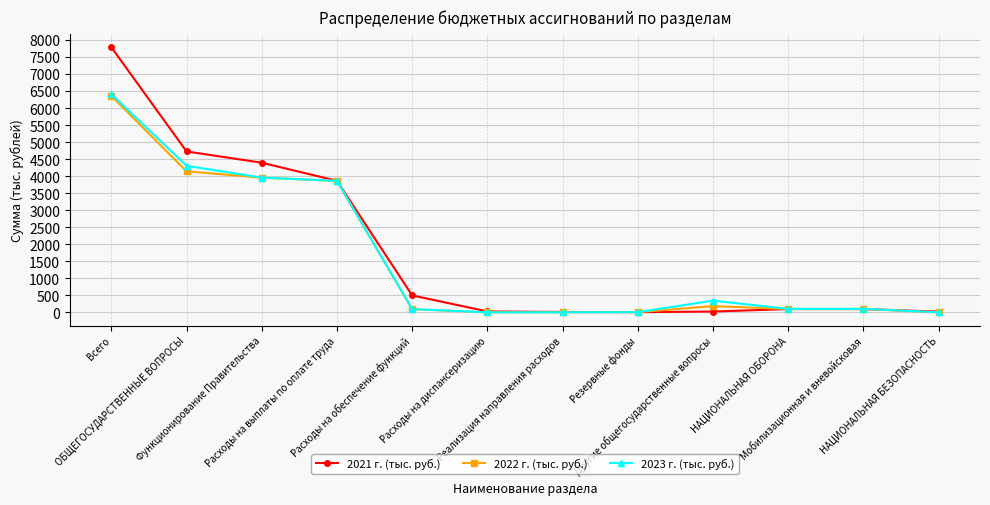

What is the total value across all series at Расходы на диспансеризацию?

26.0